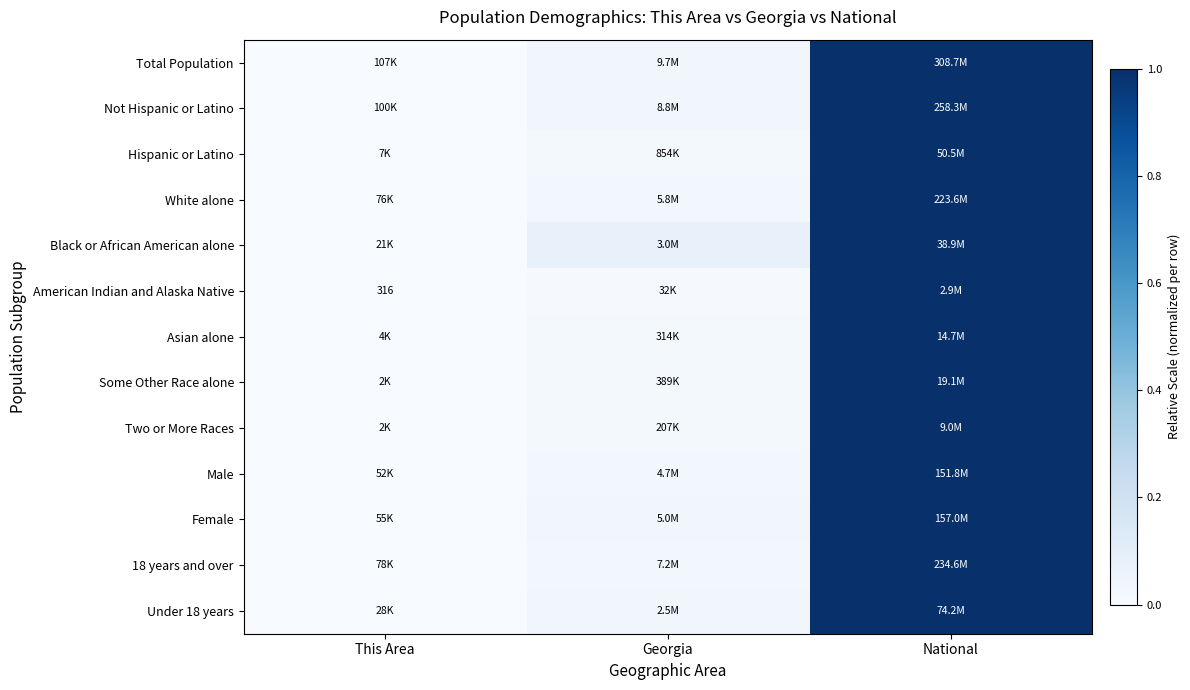

Is it true that 18 years and over equals 1.0 at National?

True